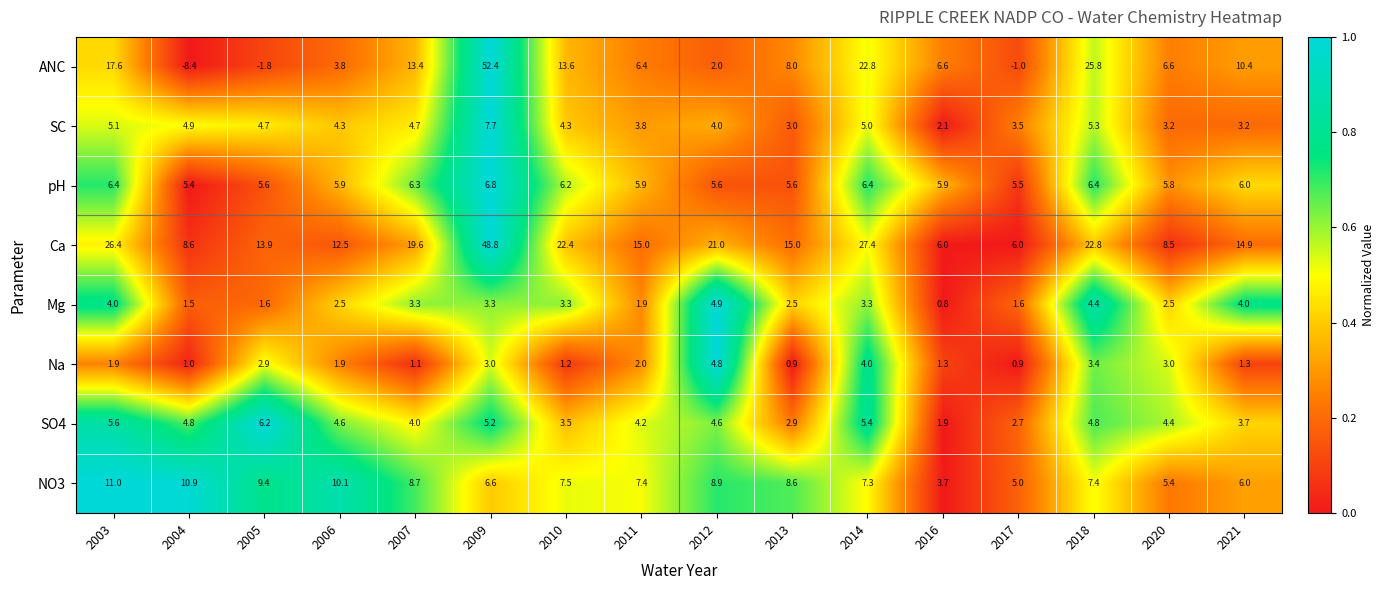

True or false: ANC has a value of -1.8 at 2005.

True